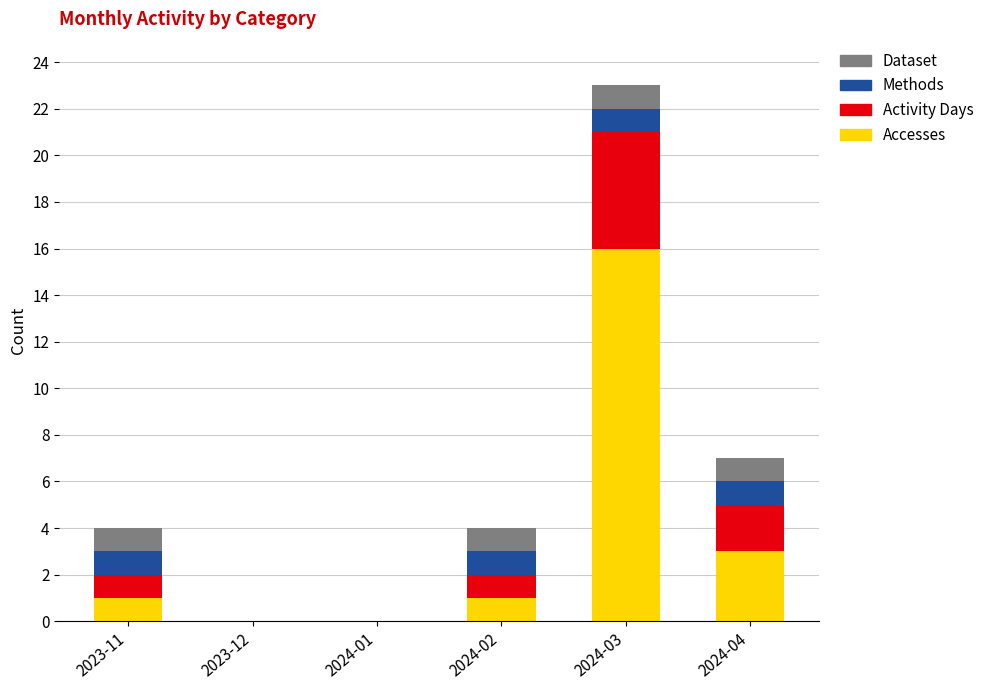

At which label is Accesses closest to 8?

2024-04